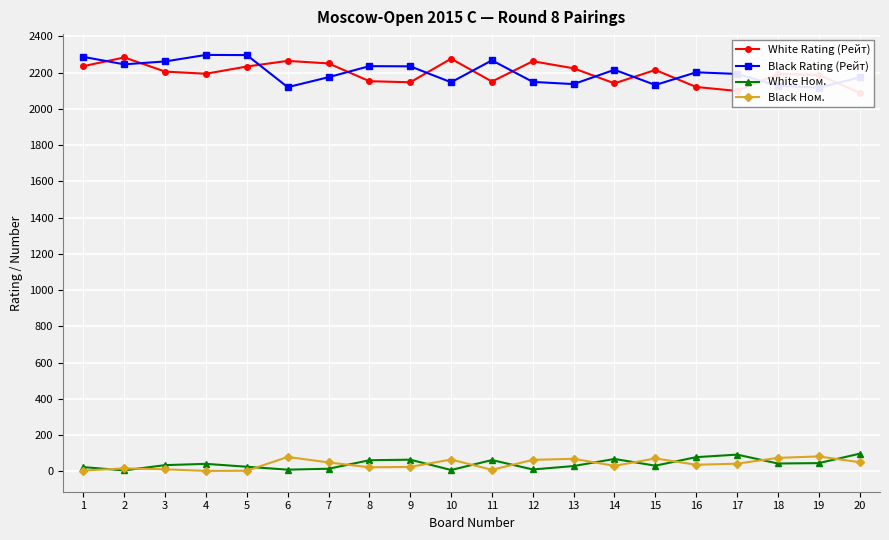

How many lines are shown in the chart?

4